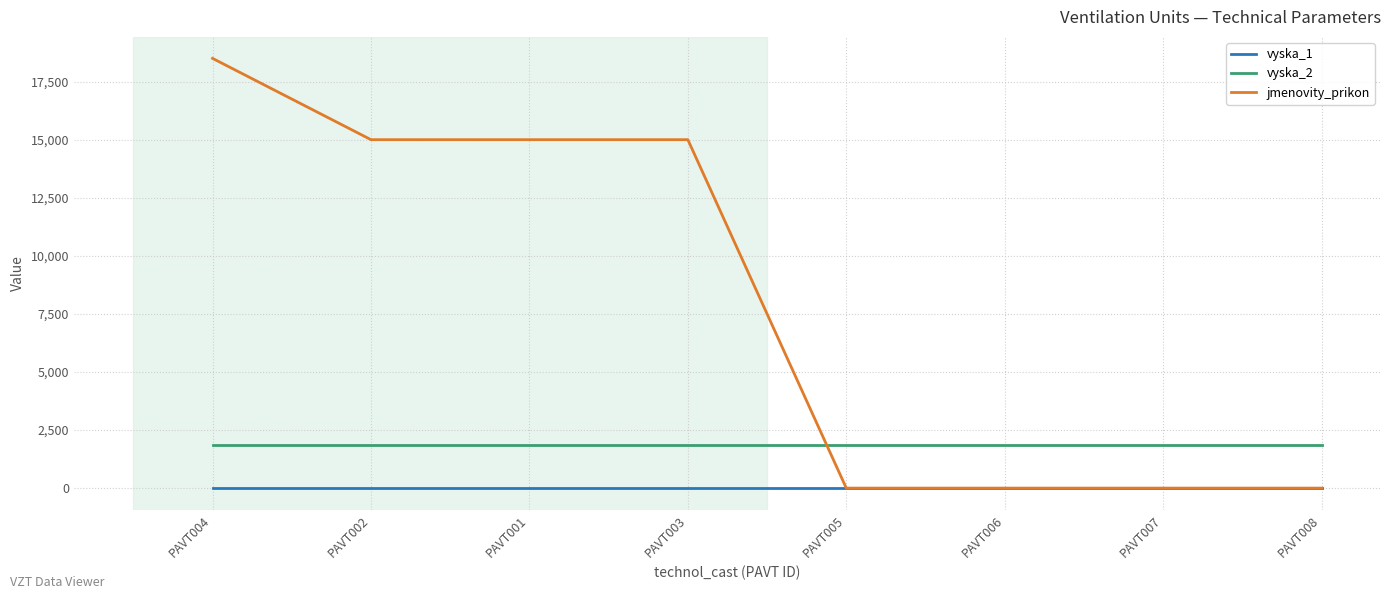

Reading left to right, what are all the values shown in this chart?

vyska_1: PAVT004=0	PAVT002=0	PAVT001=0	PAVT003=0	PAVT005=0	PAVT006=0	PAVT007=0	PAVT008=0
vyska_2: PAVT004=1850	PAVT002=1850	PAVT001=1850	PAVT003=1850	PAVT005=1850	PAVT006=1850	PAVT007=1850	PAVT008=1850
jmenovity_prikon: PAVT004=18500	PAVT002=15000	PAVT001=15000	PAVT003=15000	PAVT005=0	PAVT006=0	PAVT007=0	PAVT008=0